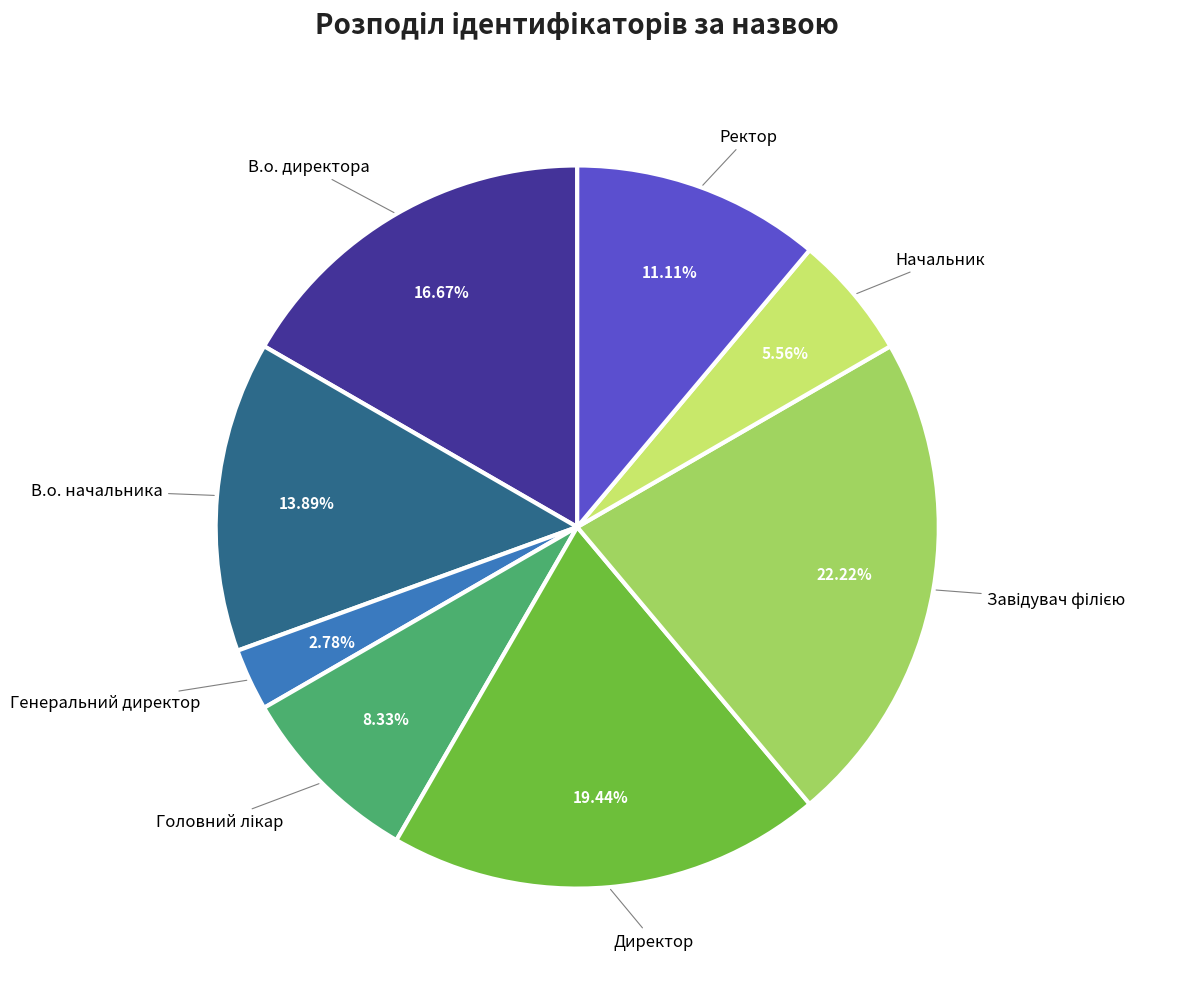

Is there any slice that represents more than half of the pie?

No